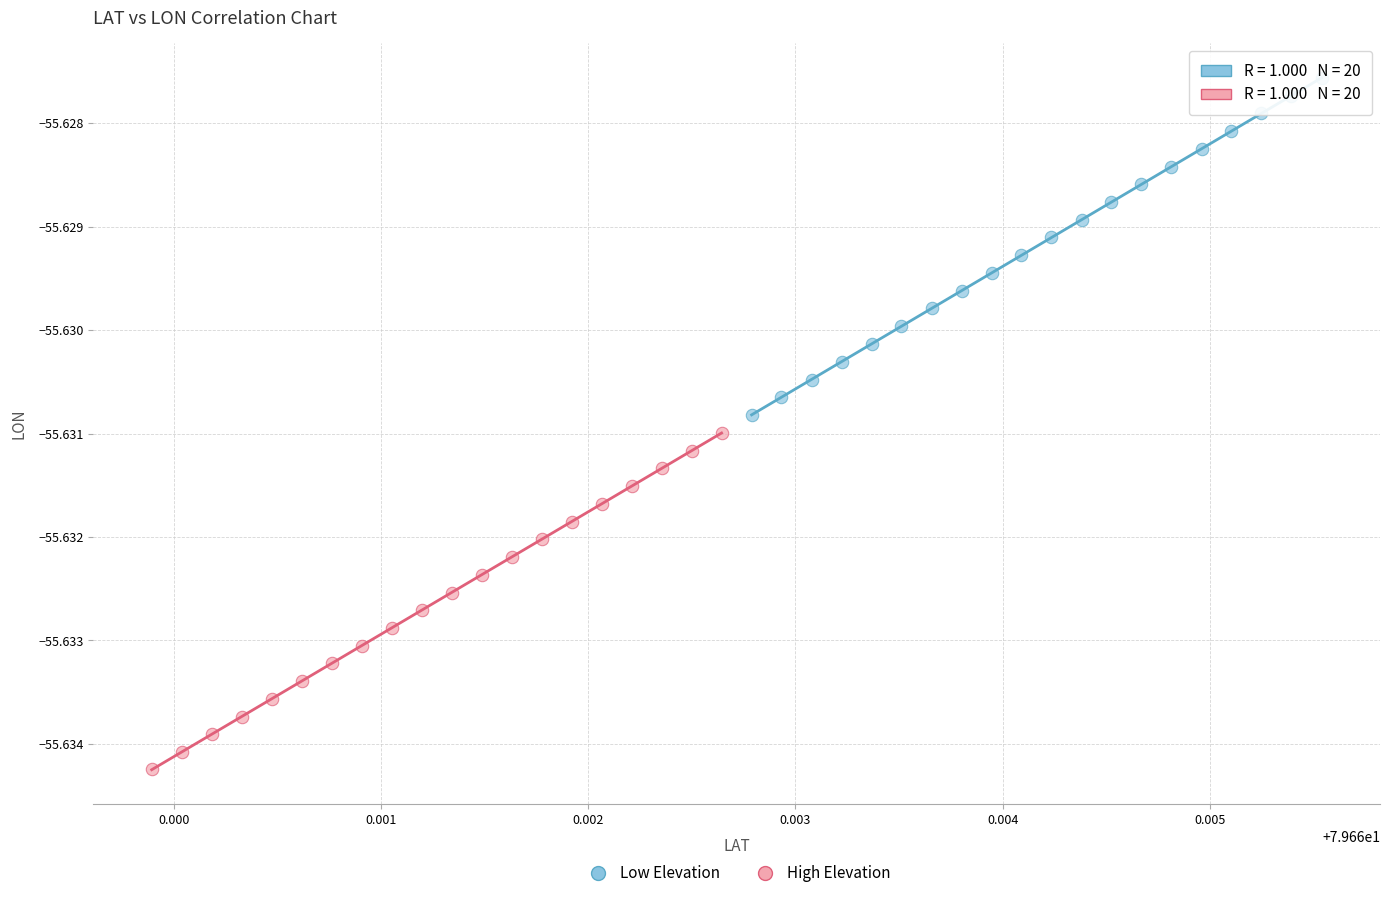

Which series contains the lowest Y value?

High Elevation